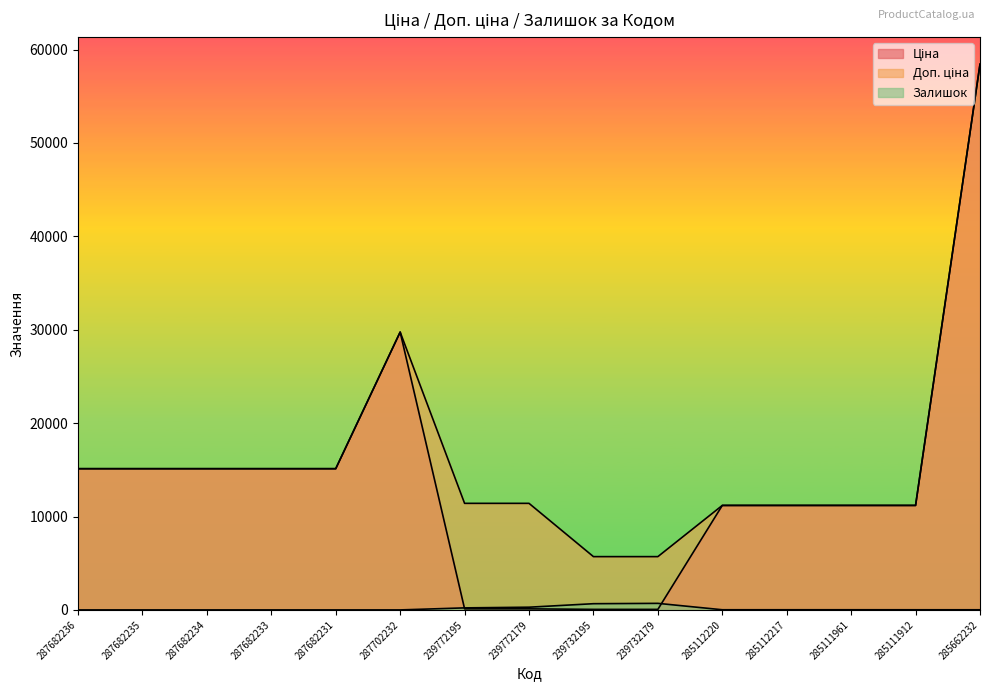

What is the average value of the Залишок series?

130.3